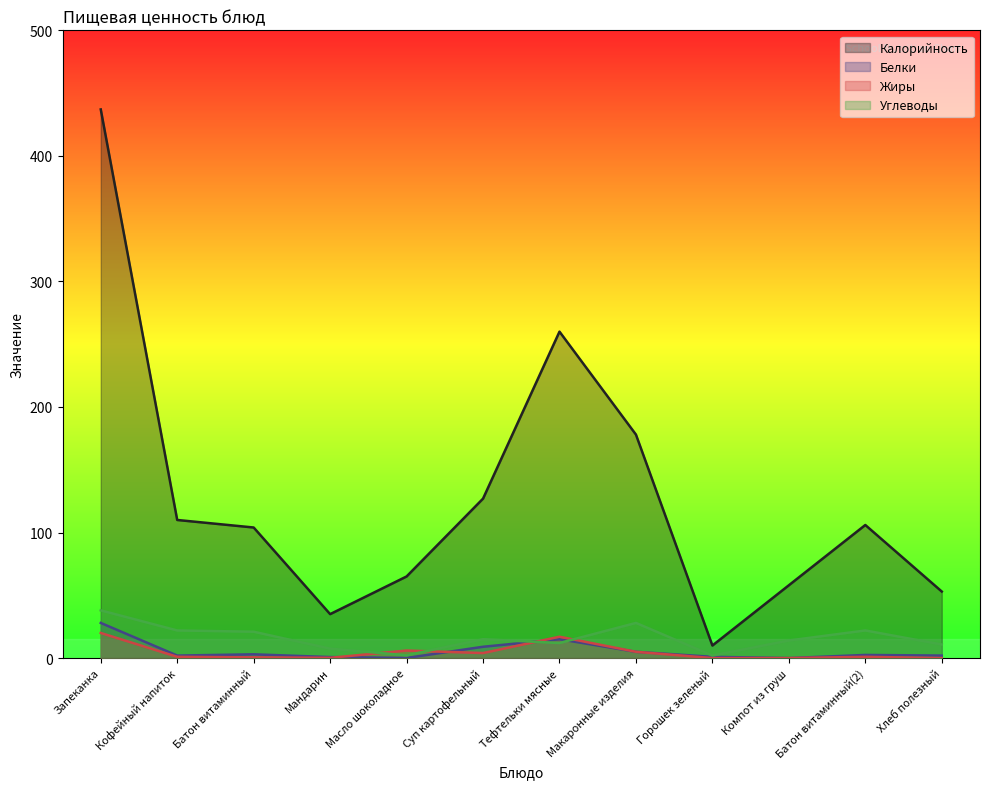

What value does the Белки series have at Горошек зеленый?

1.0